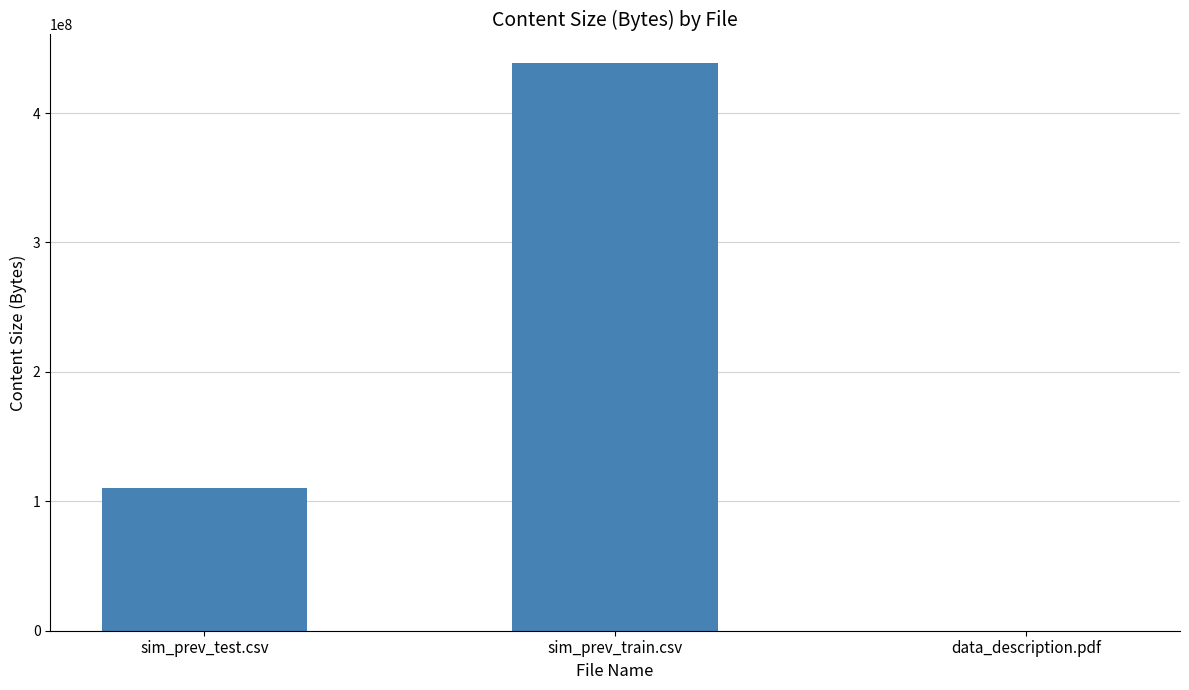

Between sim_prev_train.csv and sim_prev_test.csv, which is larger?

sim_prev_train.csv